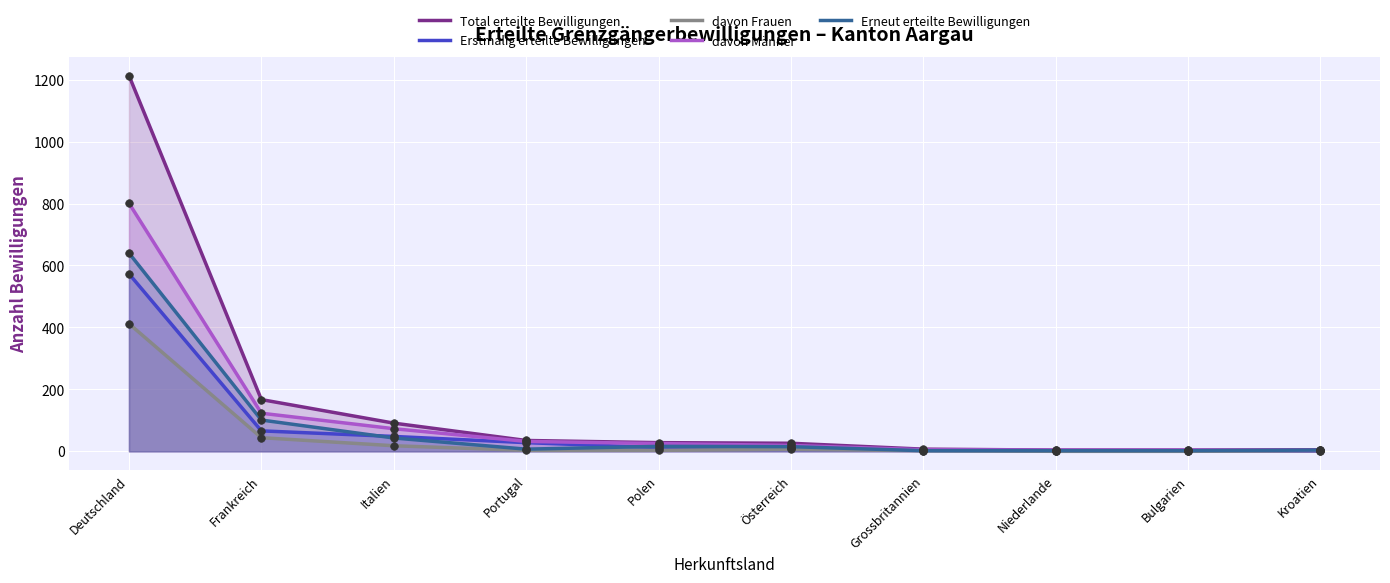

What are all the series names shown in the legend?

Total erteilte Bewilligungen, Erstmalig erteilte Bewilligungen, davon Frauen, davon Männer, Erneut erteilte Bewilligungen